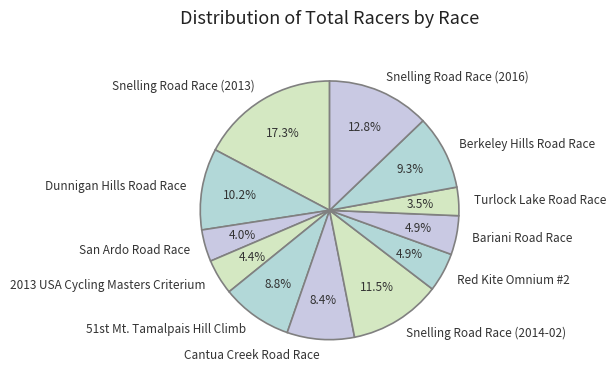

Does any single category account for the majority?

No